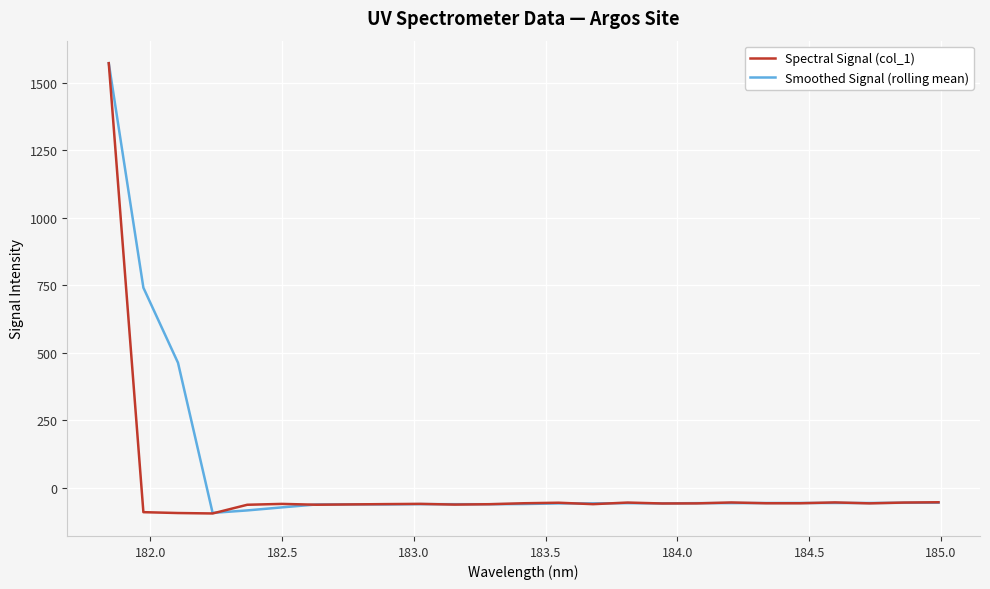

List the series in order of their overall mean, highest first.

Smoothed Signal (rolling mean), Spectral Signal (col_1)